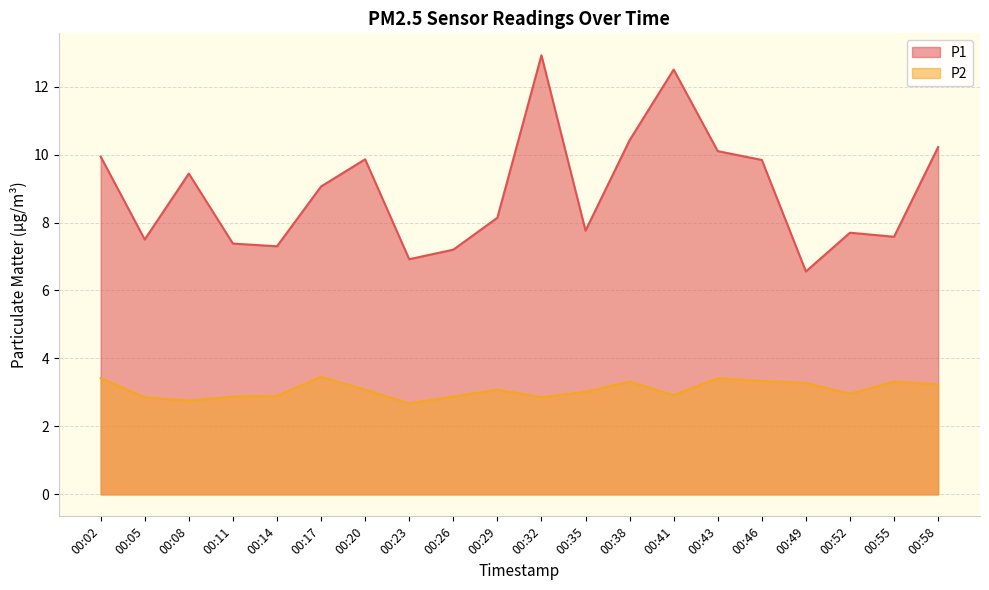

True or false: P2 and P1 intersect in this chart.

False